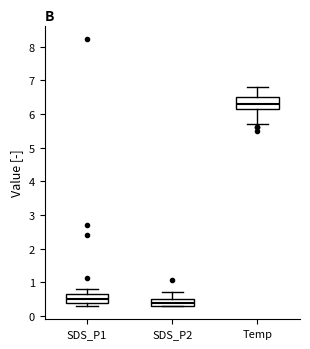

Which box has the highest median line?

Temp